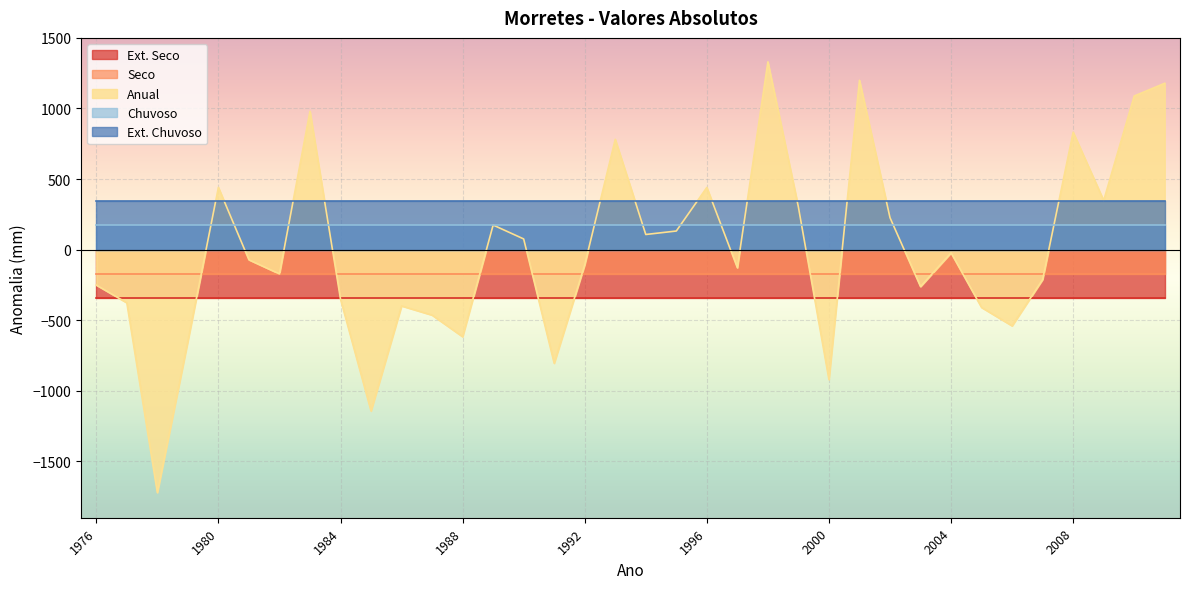

Is the value of Ext. Seco at 1978 greater than the value of Seco at 1988?

No